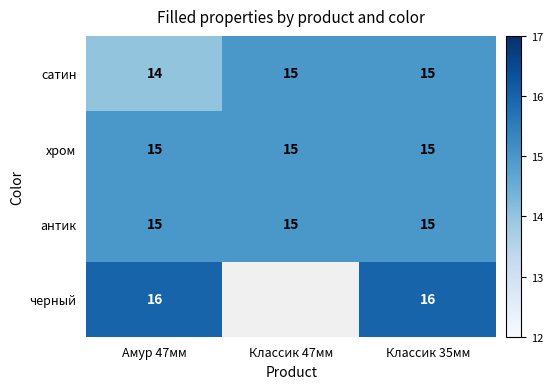

Is it true that черный equals 6 at Классик 35мм?

False